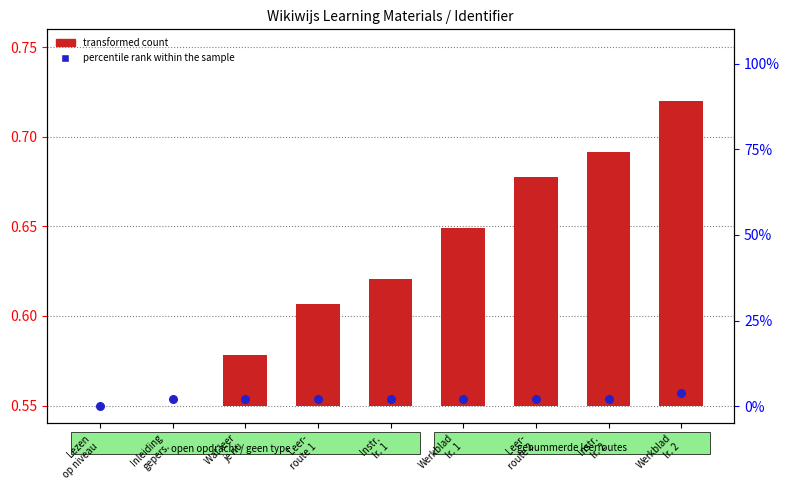

Which series contains the highest Y value?

percentile rank within the sample